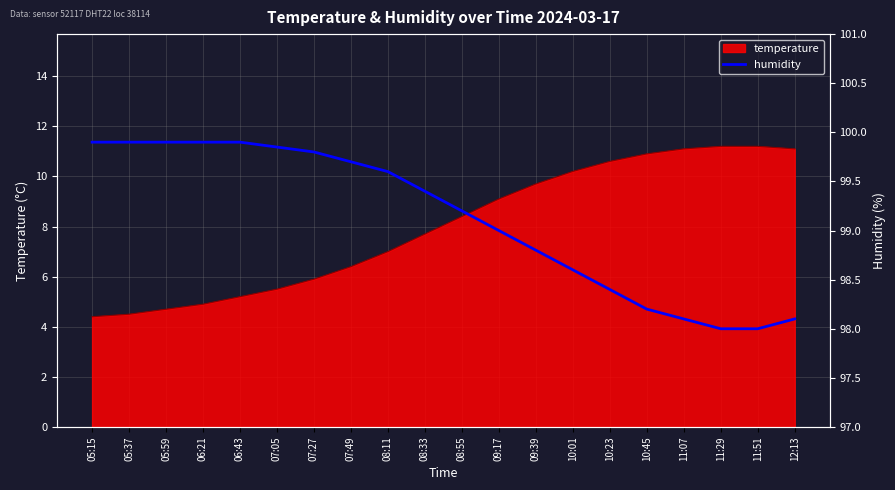

True or false: there are more than 0 points higher than both neighbors.

False